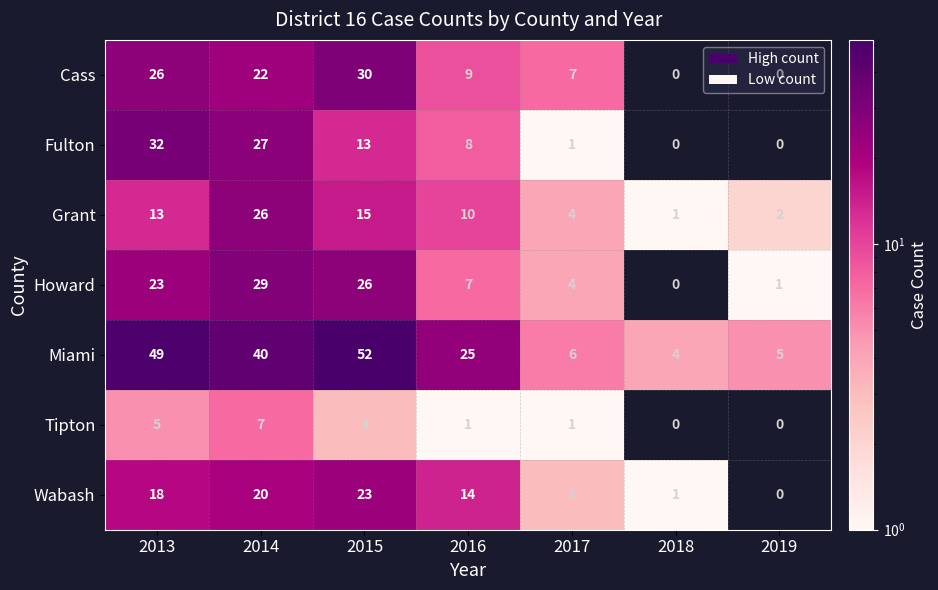

Which series changed the most between 2014 and 2017?

Miami